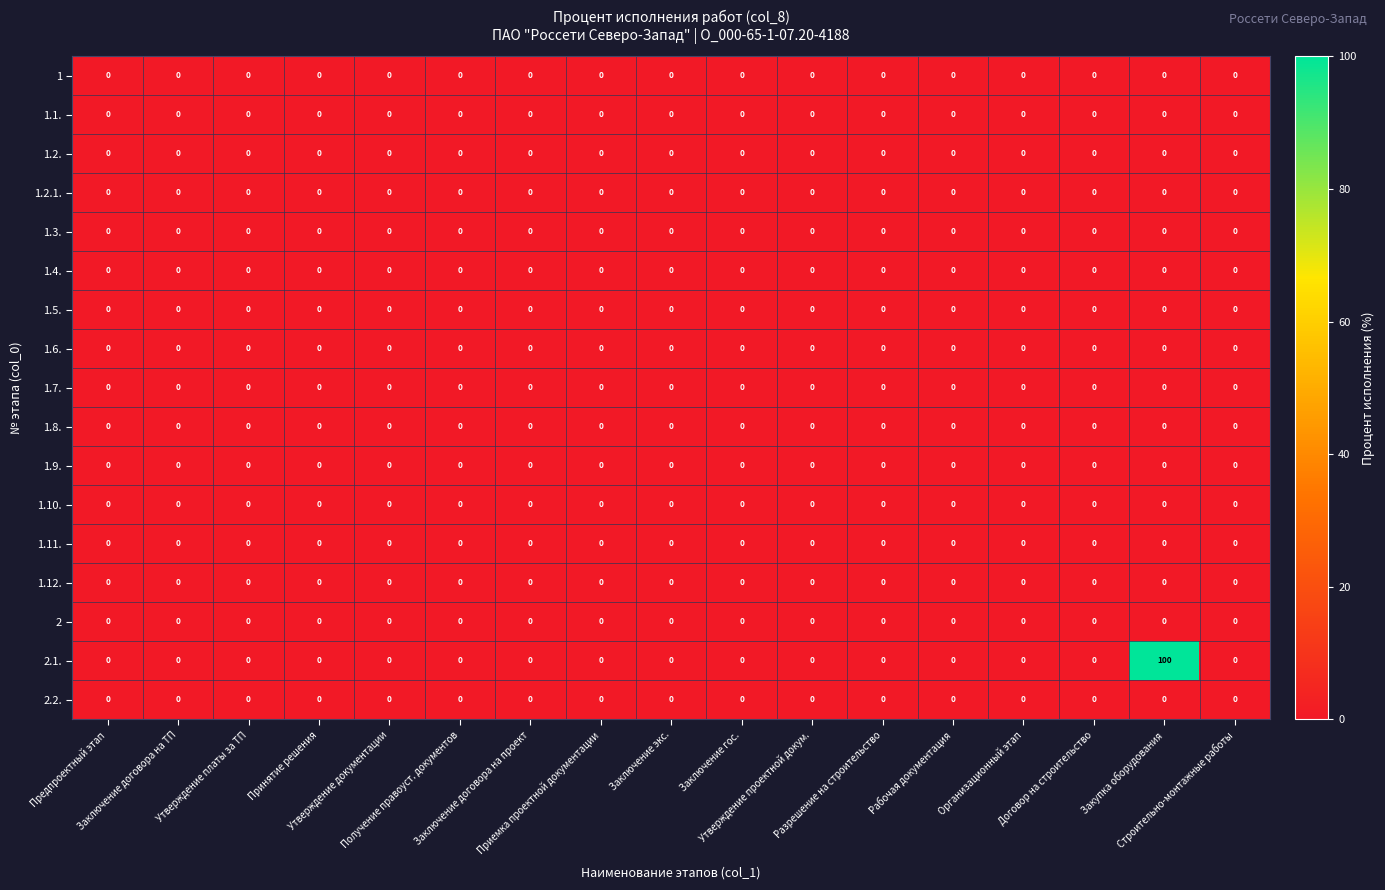

At Утверждение документации, list the series in order from largest to smallest.

1, 1.1., 1.2., 1.2.1., 1.3., 1.4., 1.5., 1.6., 1.7., 1.8., 1.9., 1.10., 1.11., 1.12., 2, 2.1., 2.2.